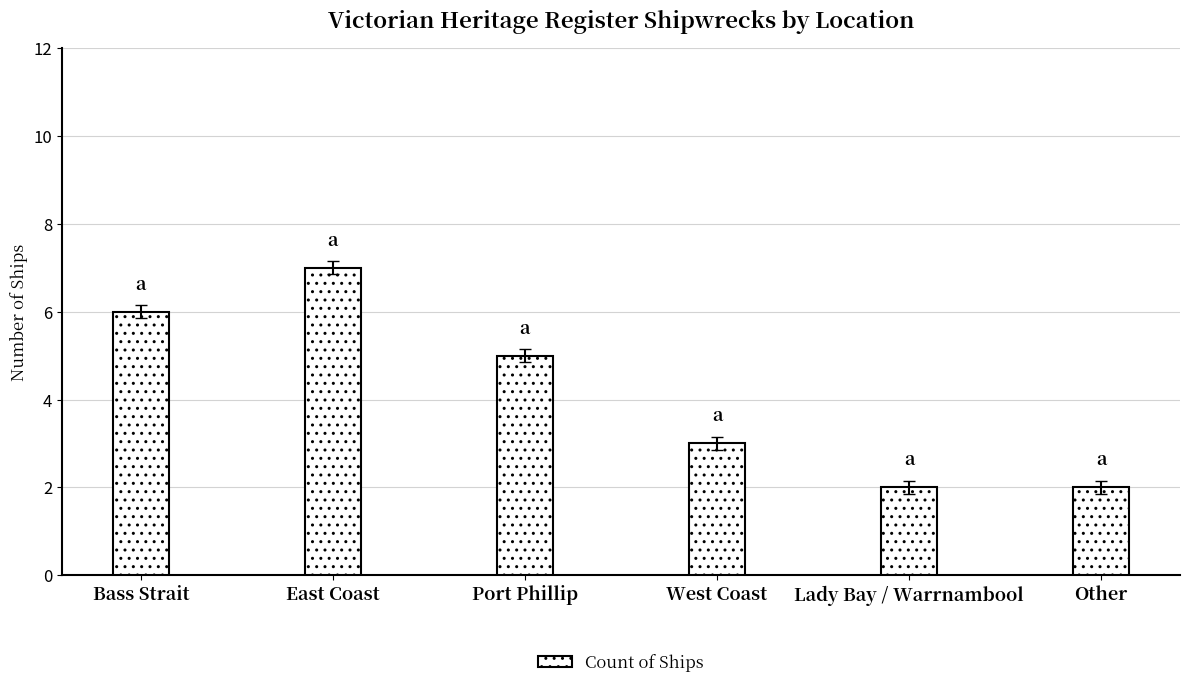

Between East Coast and Lady Bay / Warrnambool, which is larger?

East Coast